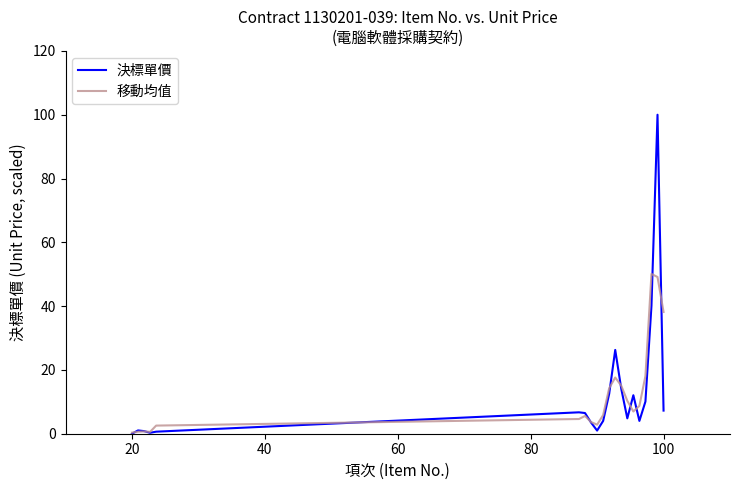

What is the sum of all 移動均值 values?

255.8